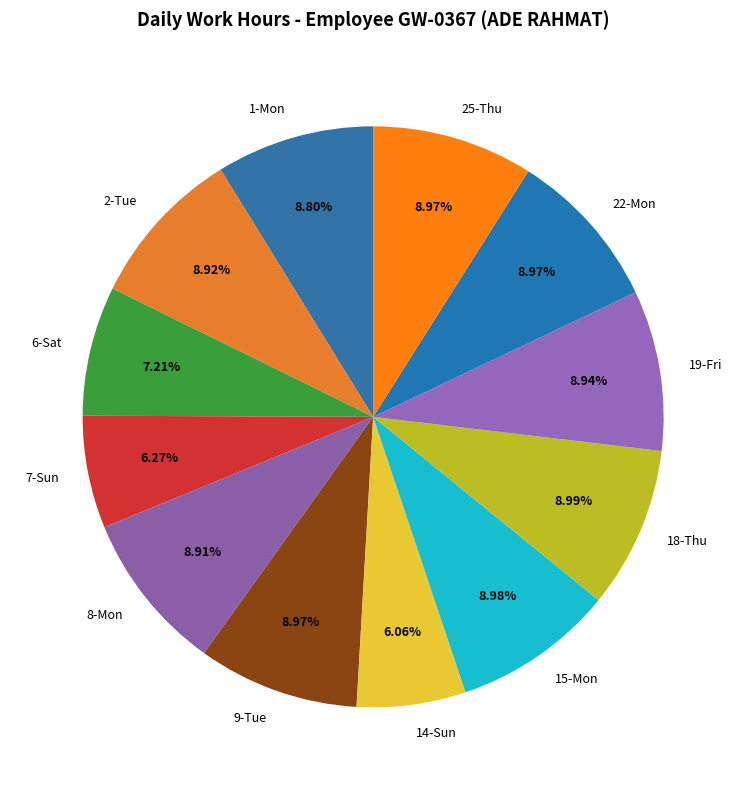

Between 7-Sun and 18-Thu, which is larger?

18-Thu